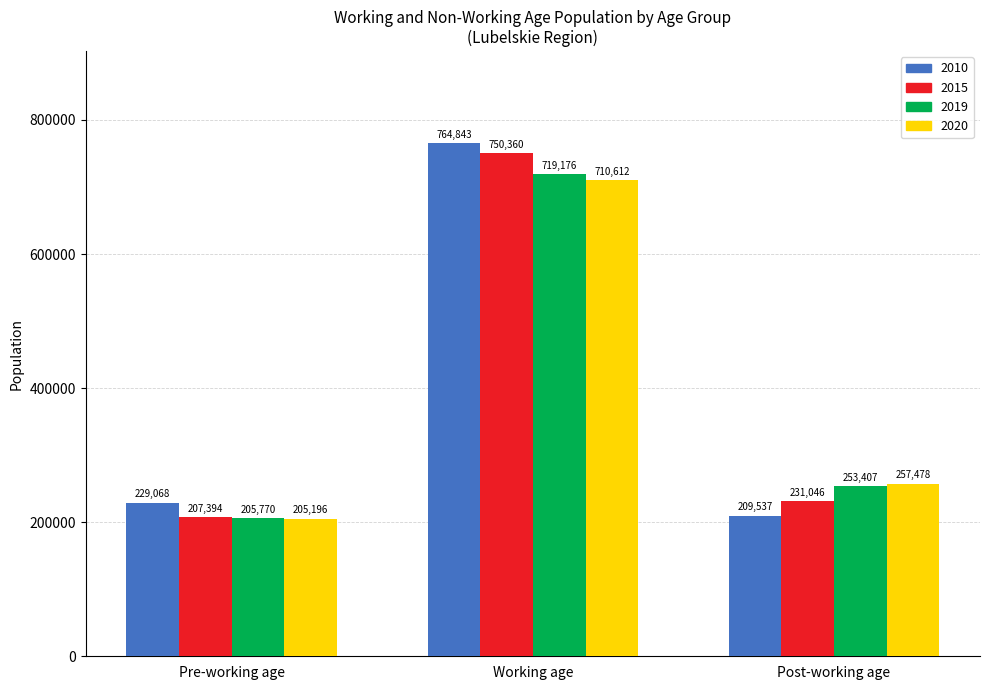

Which series changed the most between Pre-working age and Post-working age?

2020